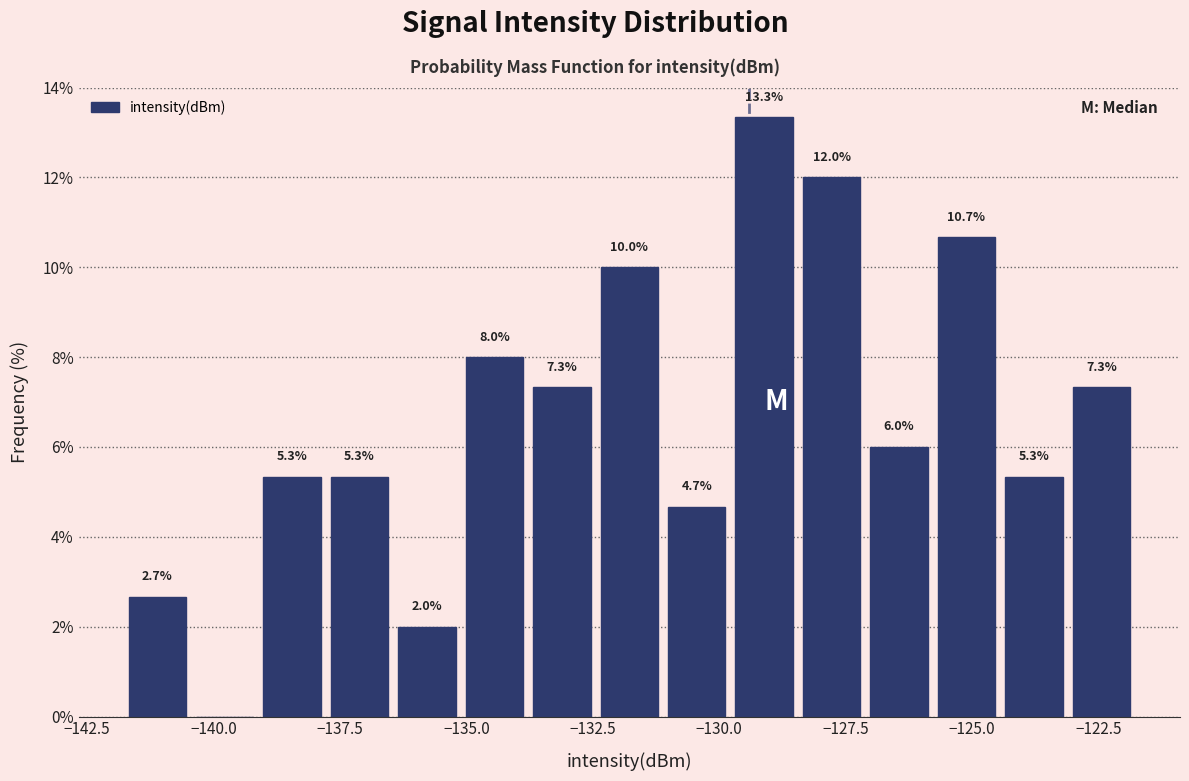

Read against the x-axis, roughly where is the centre of the tallest bar?

-129.0